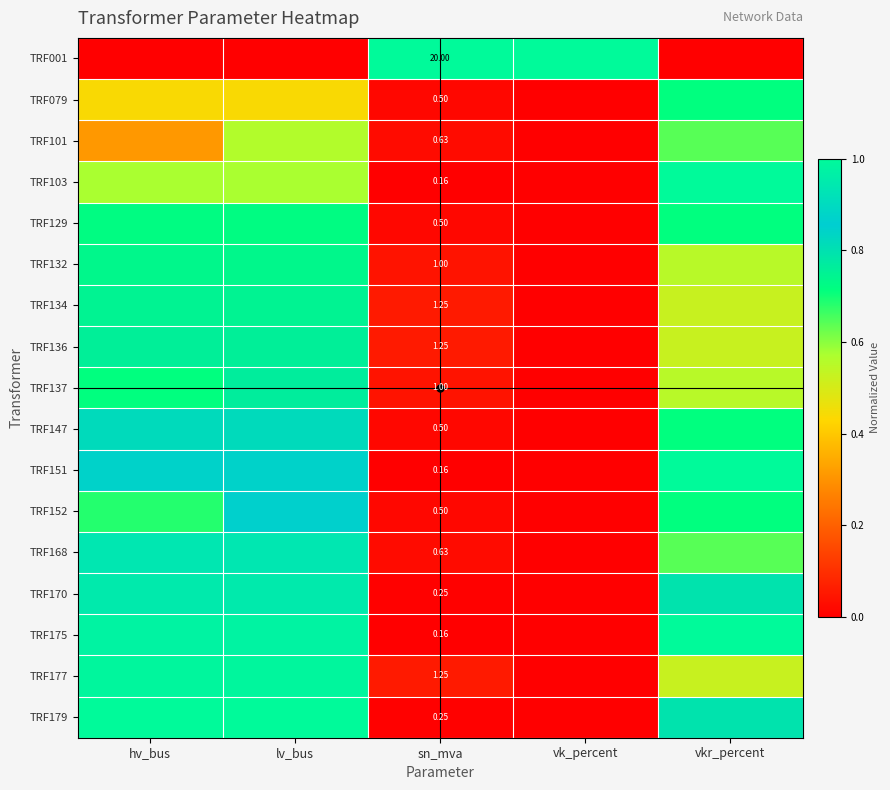

Count the number of categories in the chart.

5